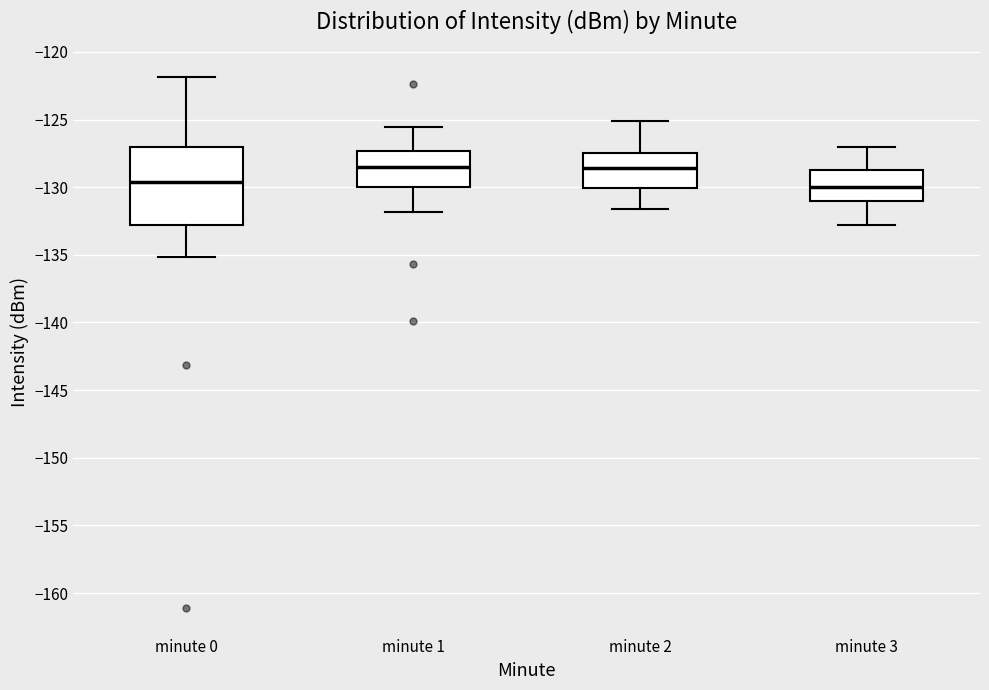

Which box is the tallest, from its lower edge to its upper edge?

minute 0